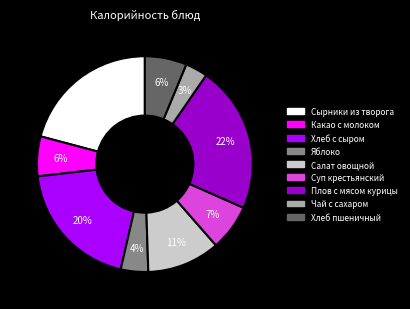

Is Хлеб с сыром the majority of the pie?

No